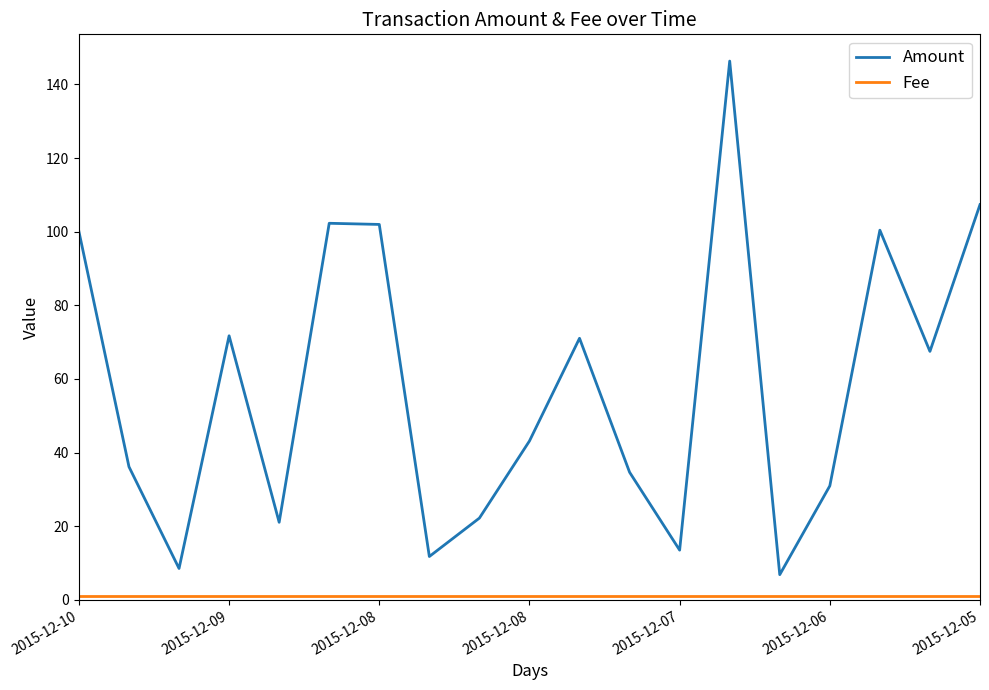

Which series has the largest total across all categories?

Amount